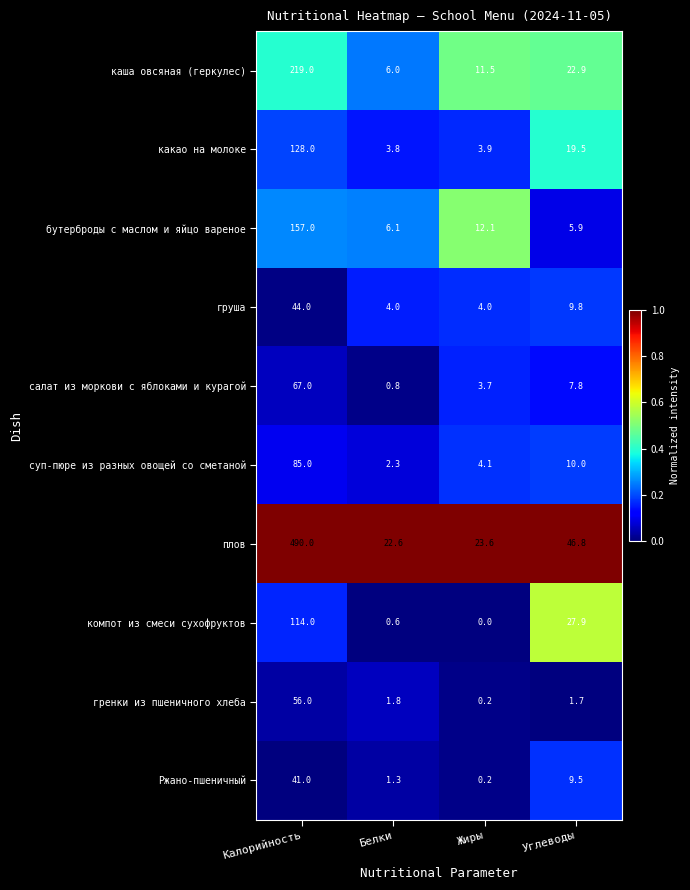

The value of салат из моркови с яблоками и курагой at Жиры is 3.7. True or false?

True